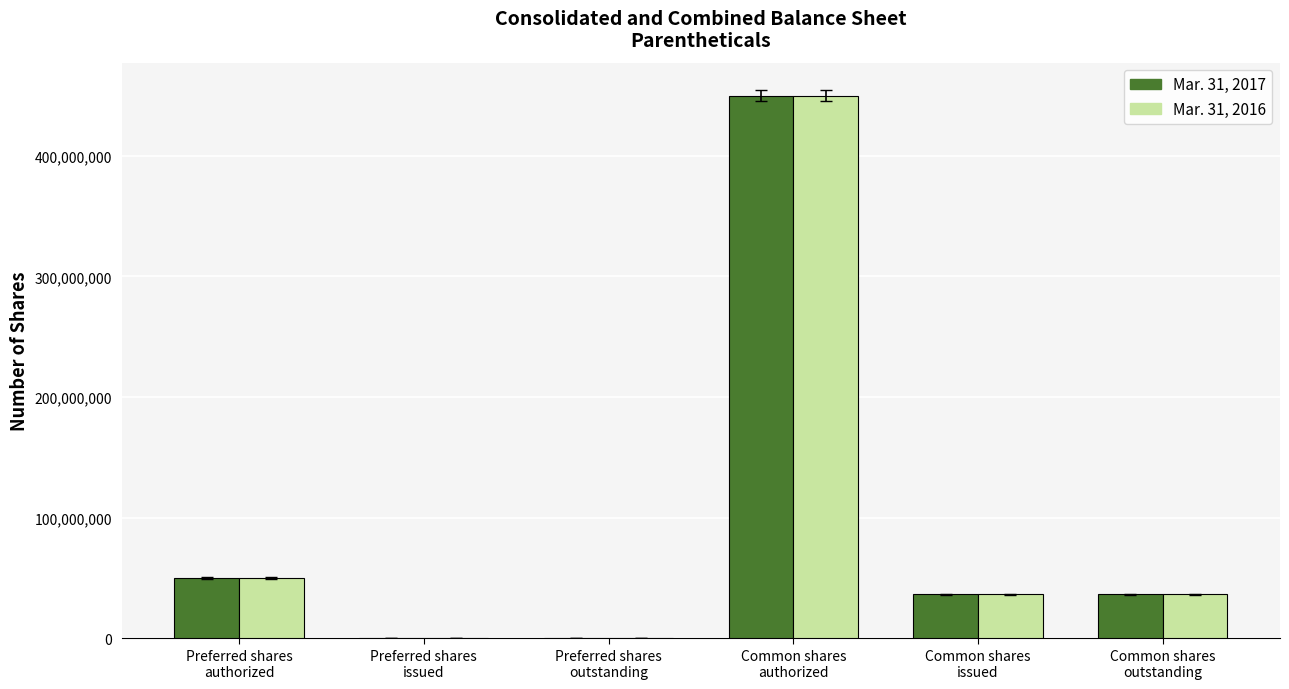

What is the greatest value displayed?

450000000